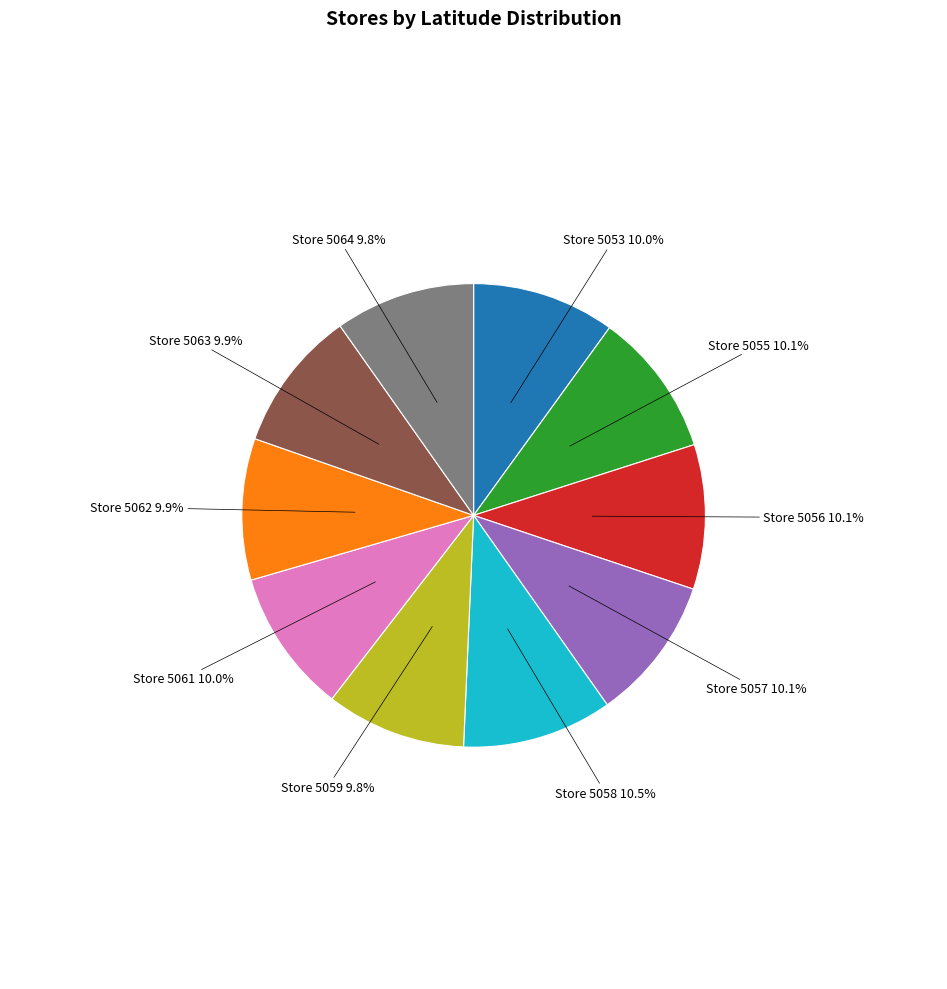

True or false: Store 5064 accounts for 1% of the total.

False